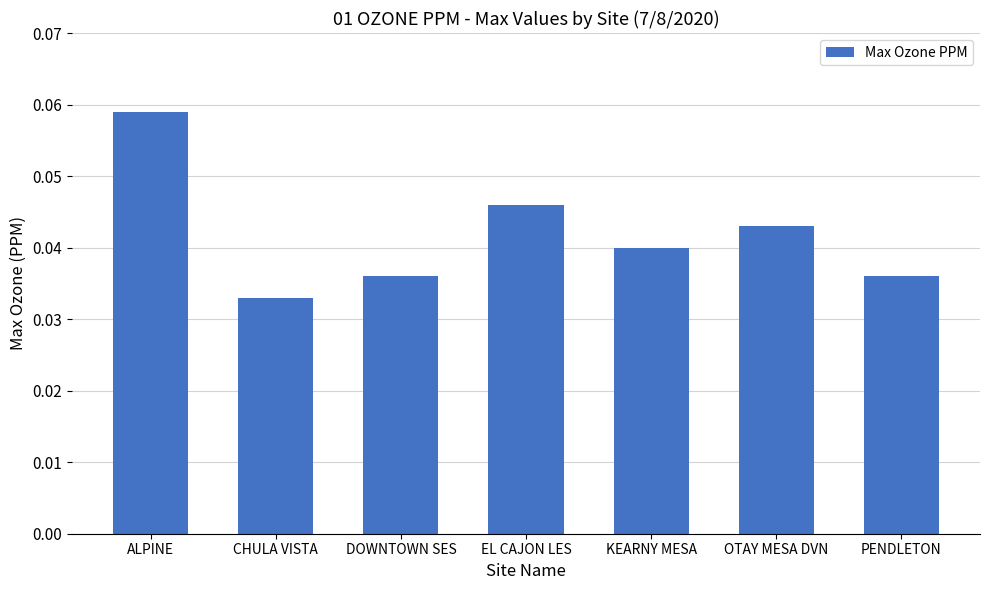

How many values are between 0 and 1?

7